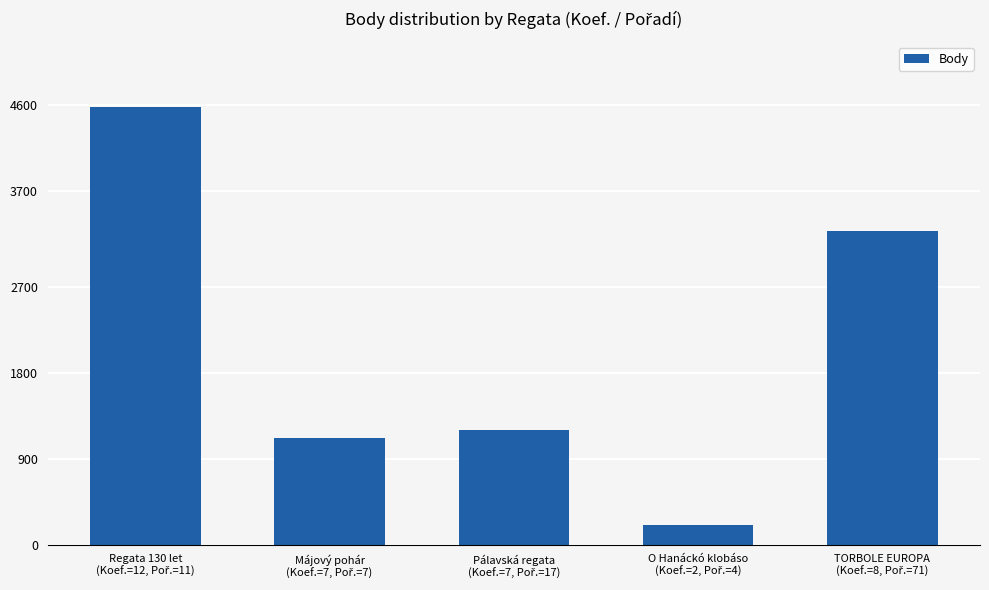

How many bars are there in total?

5